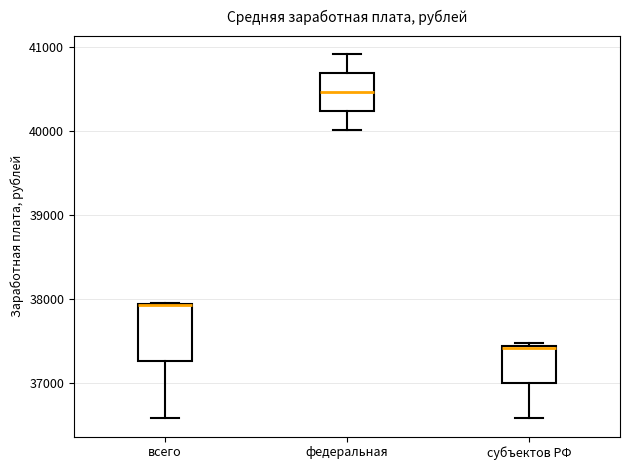

Comparing the boxes themselves (not the whiskers), which one is the tallest?

всего